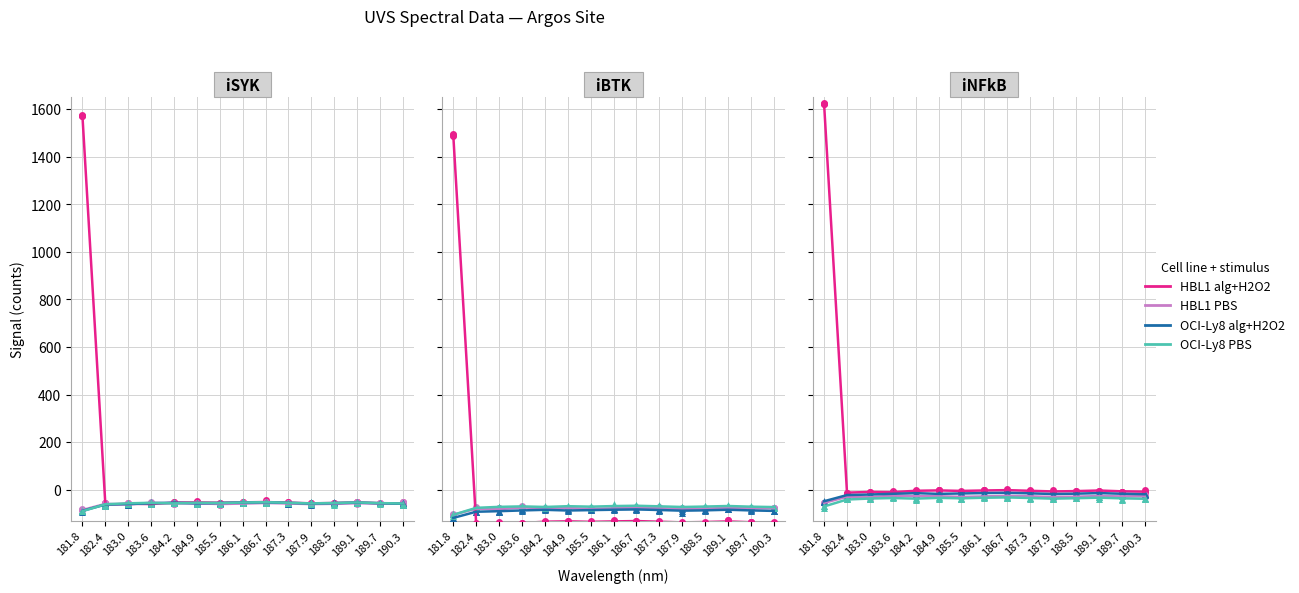

What is the total value across all series at 183.0?

-98.5